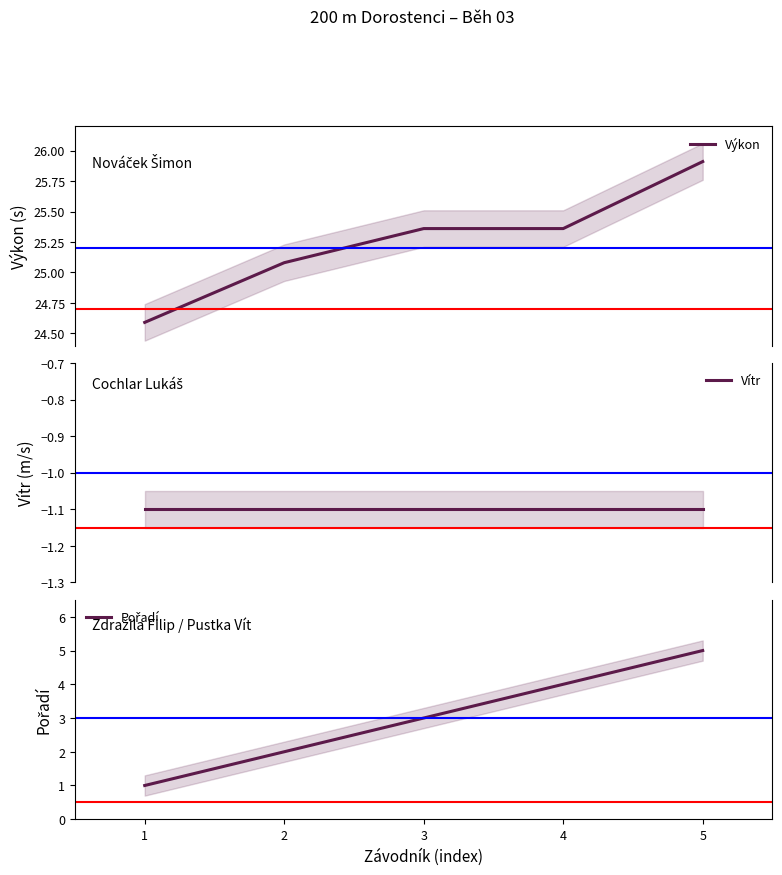

Which label corresponds to the largest value in the chart?

5